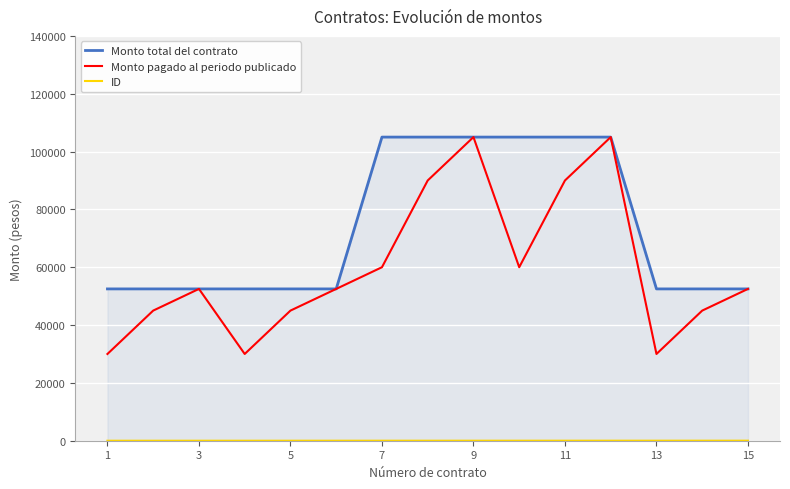

What is the lowest value of the Monto pagado al periodo publicado series?

30000